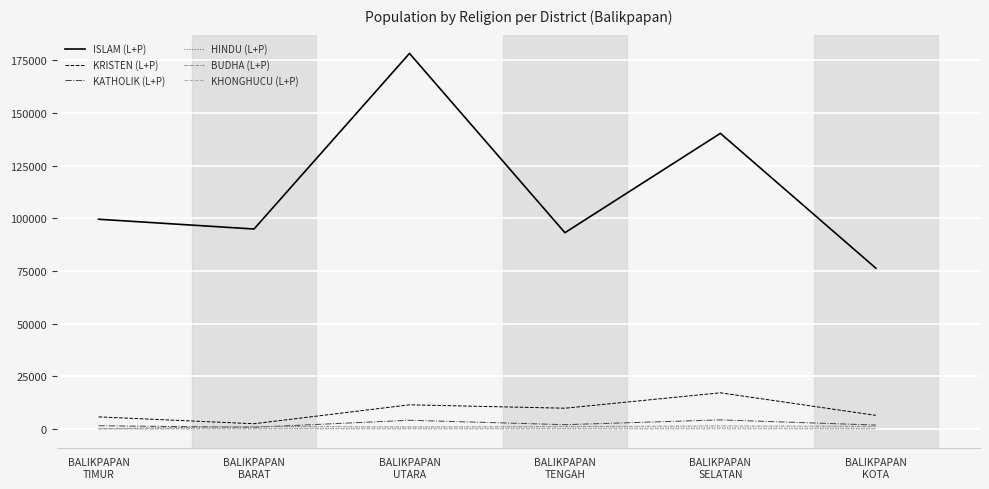

True or false: ISLAM (L+P) and HINDU (L+P) intersect in this chart.

False